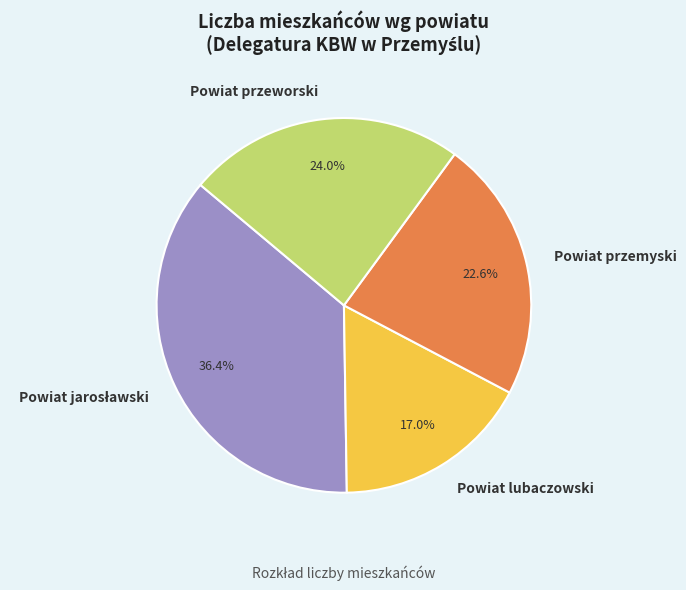

Which slice is the smallest?

Powiat lubaczowski